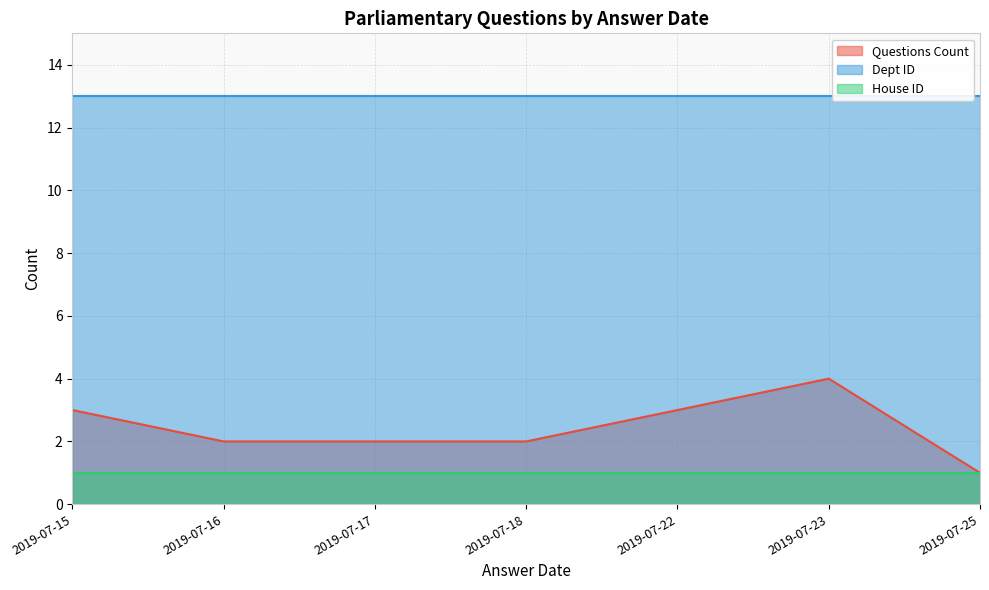

The value of Dept ID at 2019-07-23 is 17. True or false?

False